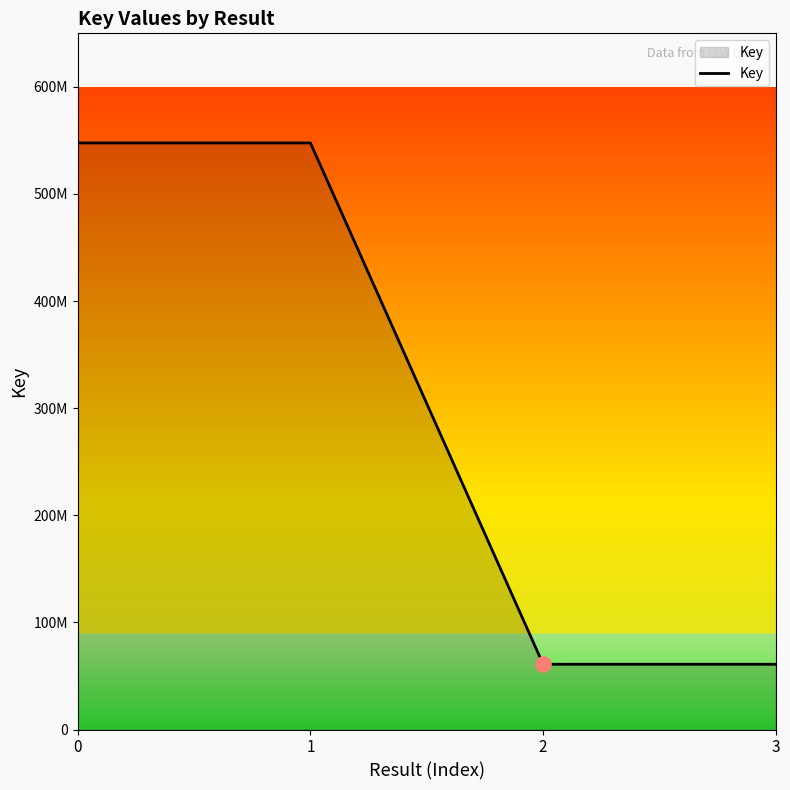

What is the change in value from 1 to 2?

-486729904